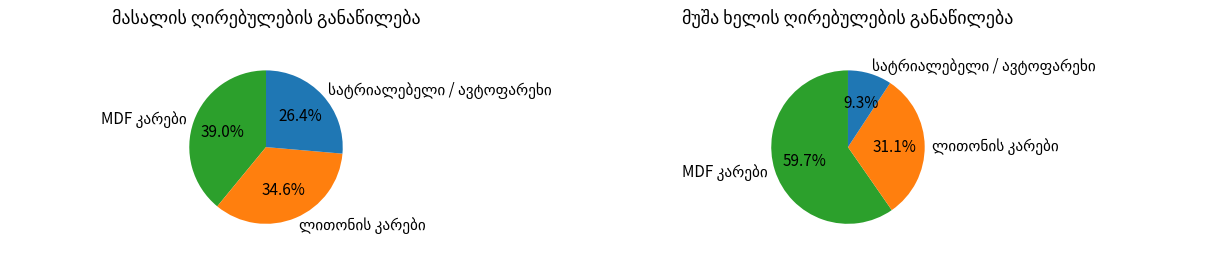

Is there any slice that represents more than half of the pie?

No